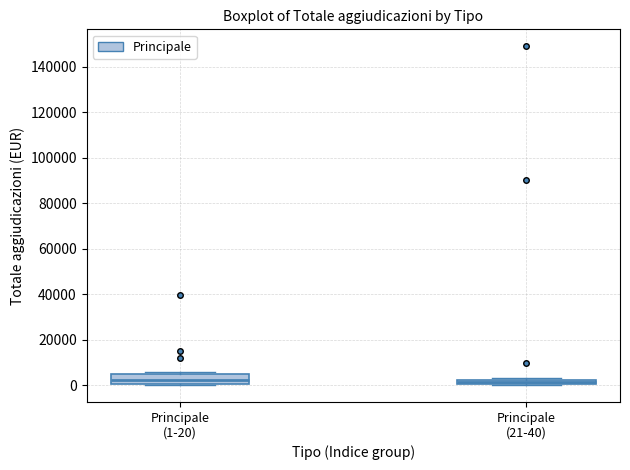

Where is the lower edge of the box for Principale (21-40) on the y-axis? The values are not printed on the chart, so give them approximately, as read against the axis.

0